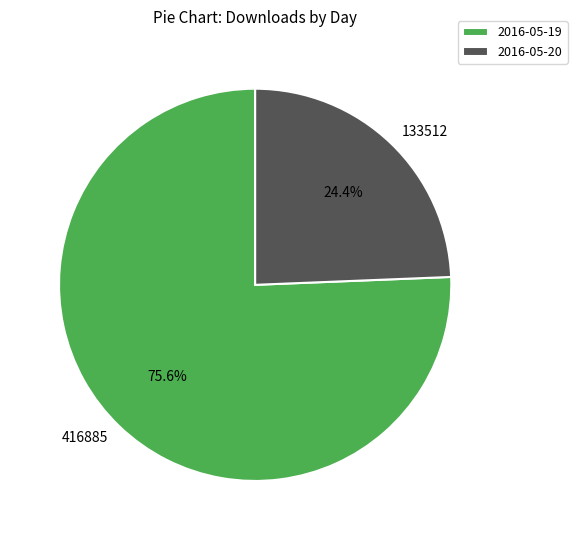

Approximately how many times larger is the value at 416885 compared to 133512?

3.1